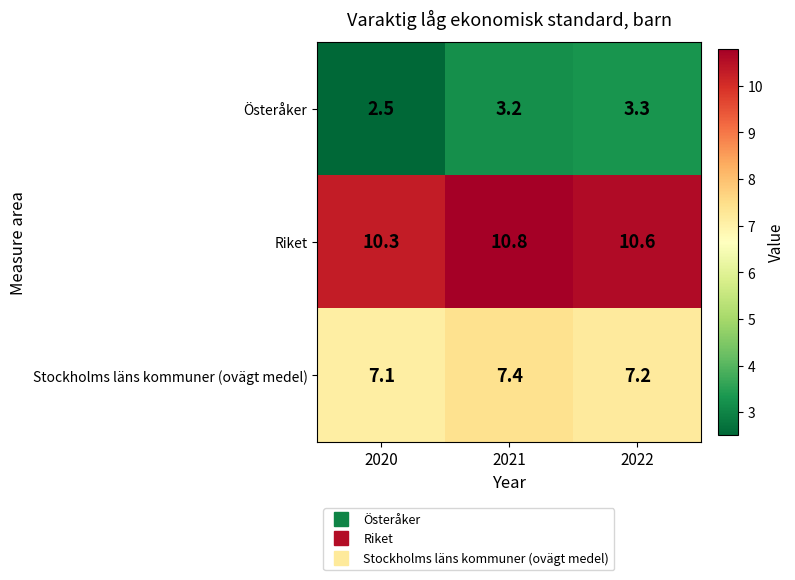

What is the minimum value for Stockholms läns kommuner (ovägt medel)?

7.1